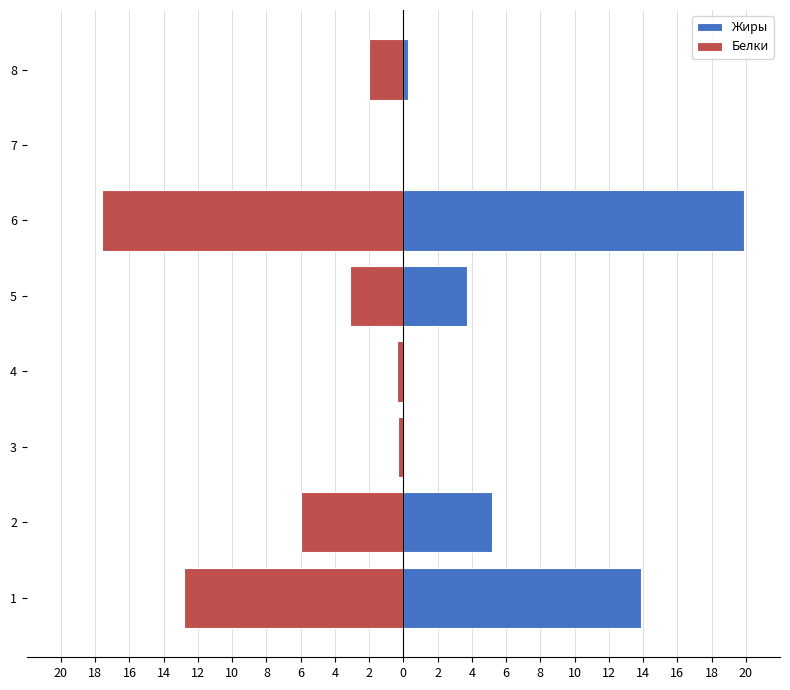

What is the difference between the maximum and minimum values in the Белки series?

17.5